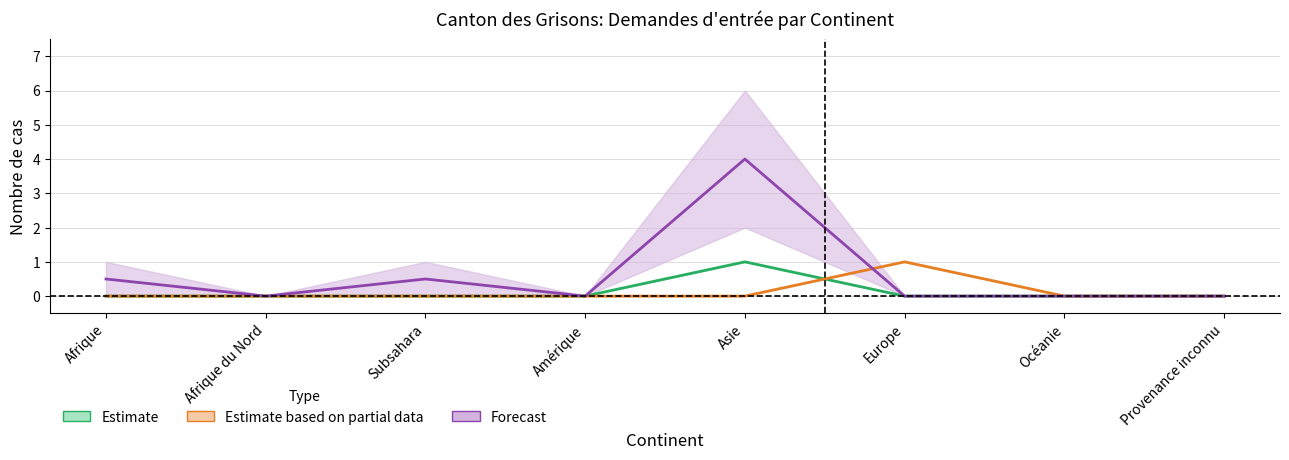

Rank the categories by Révocations asile value from lowest to highest.

Afrique, Afrique du Nord, Subsahara, Amérique, Asie, Océanie, Provenance inconnu, Europe